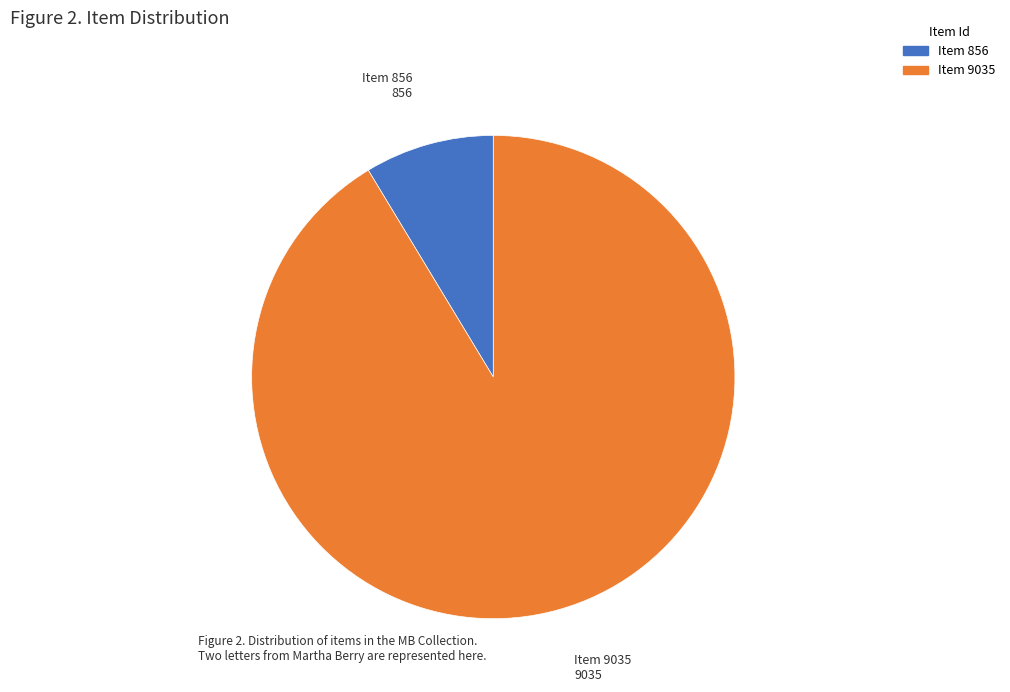

Is there a majority slice in this chart?

Yes